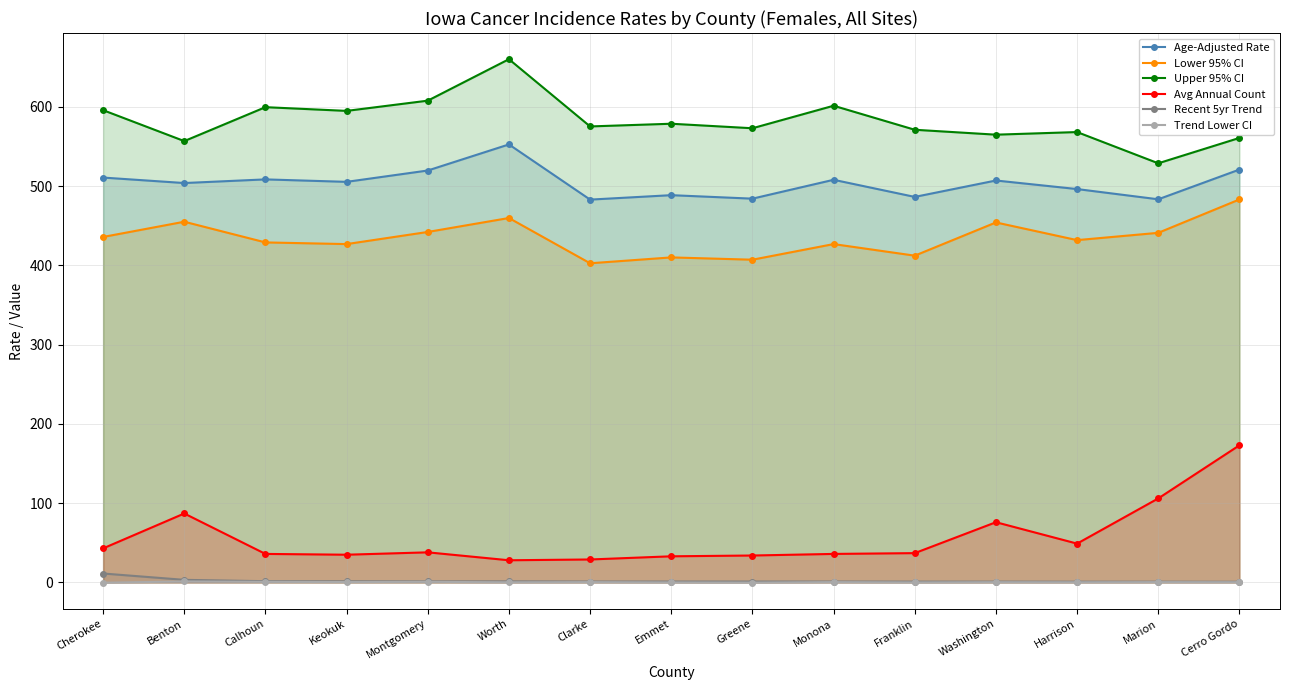

At which category does the chart reach its peak across all series?

Worth